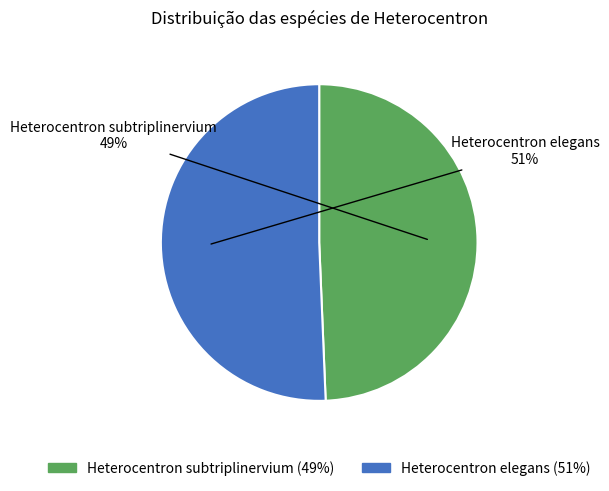

Approximately how many times larger is the value at Heterocentron elegans compared to Heterocentron subtriplinervium?

1.0